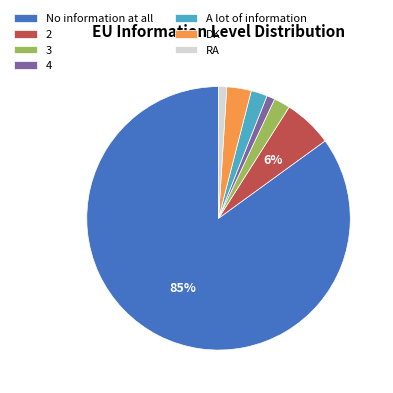

What is the majority slice?

No information at all